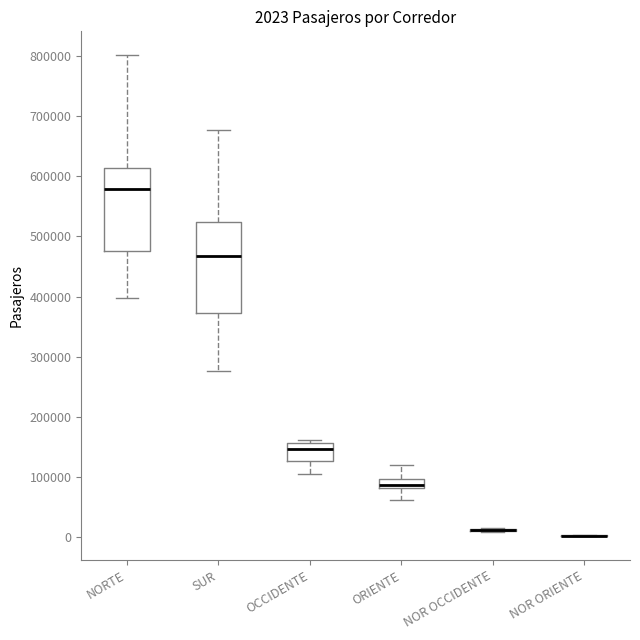

Which box is the tallest, from its lower edge to its upper edge?

SUR